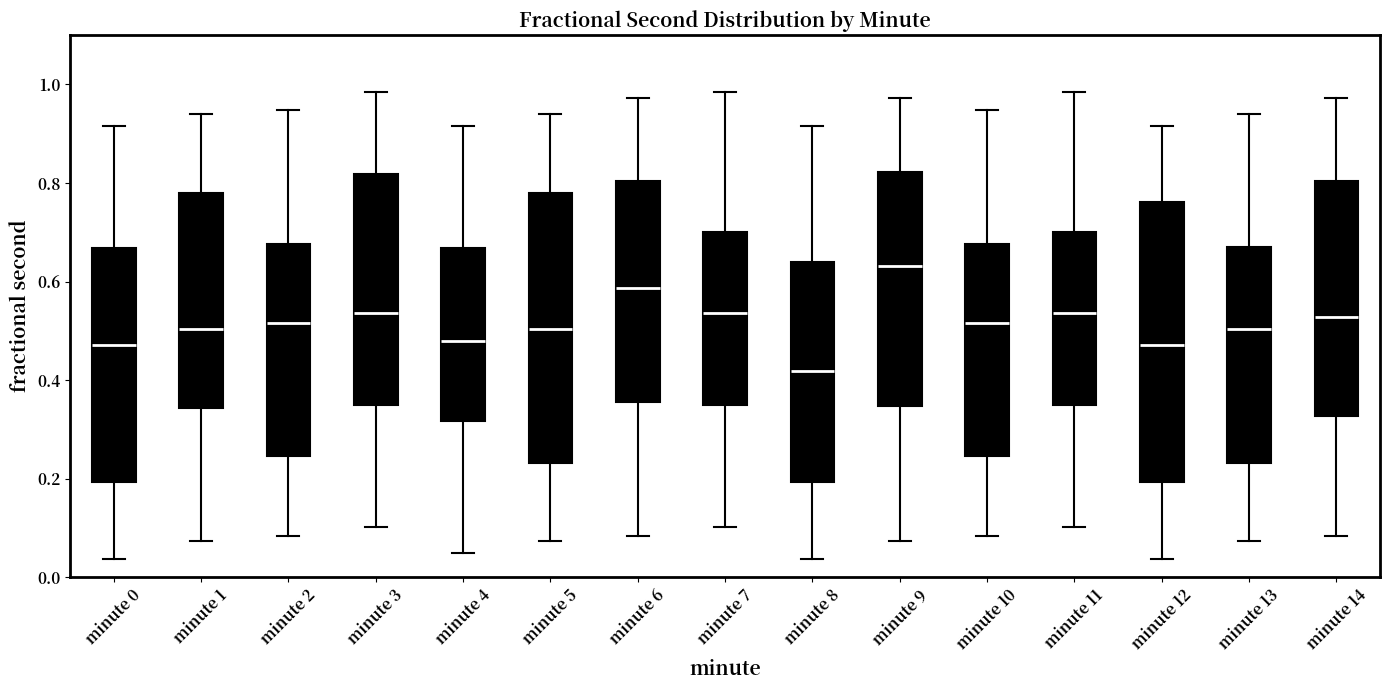

Where does the lower whisker of the box for minute 9 end on the y-axis? The values are not printed on the chart, so give them approximately, as read against the axis.

0.08